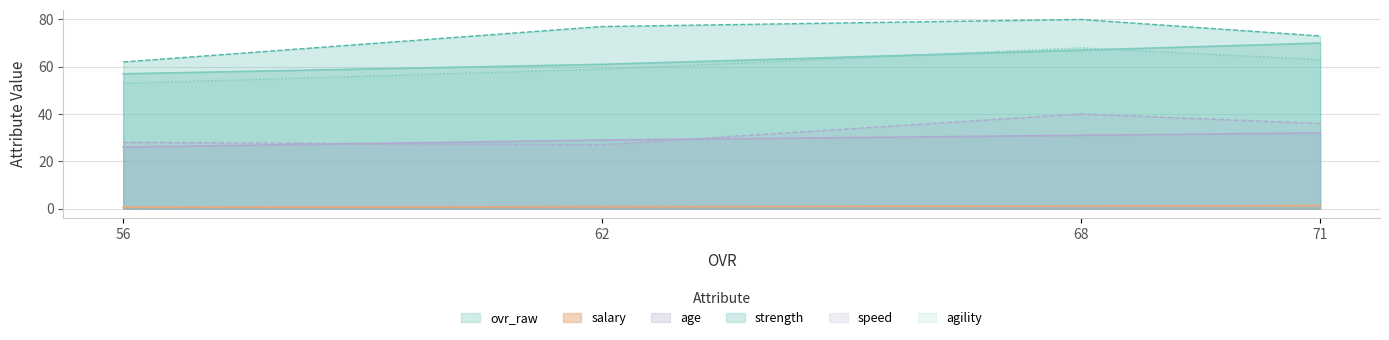

Does the chart display data point markers on the line(s)?

No